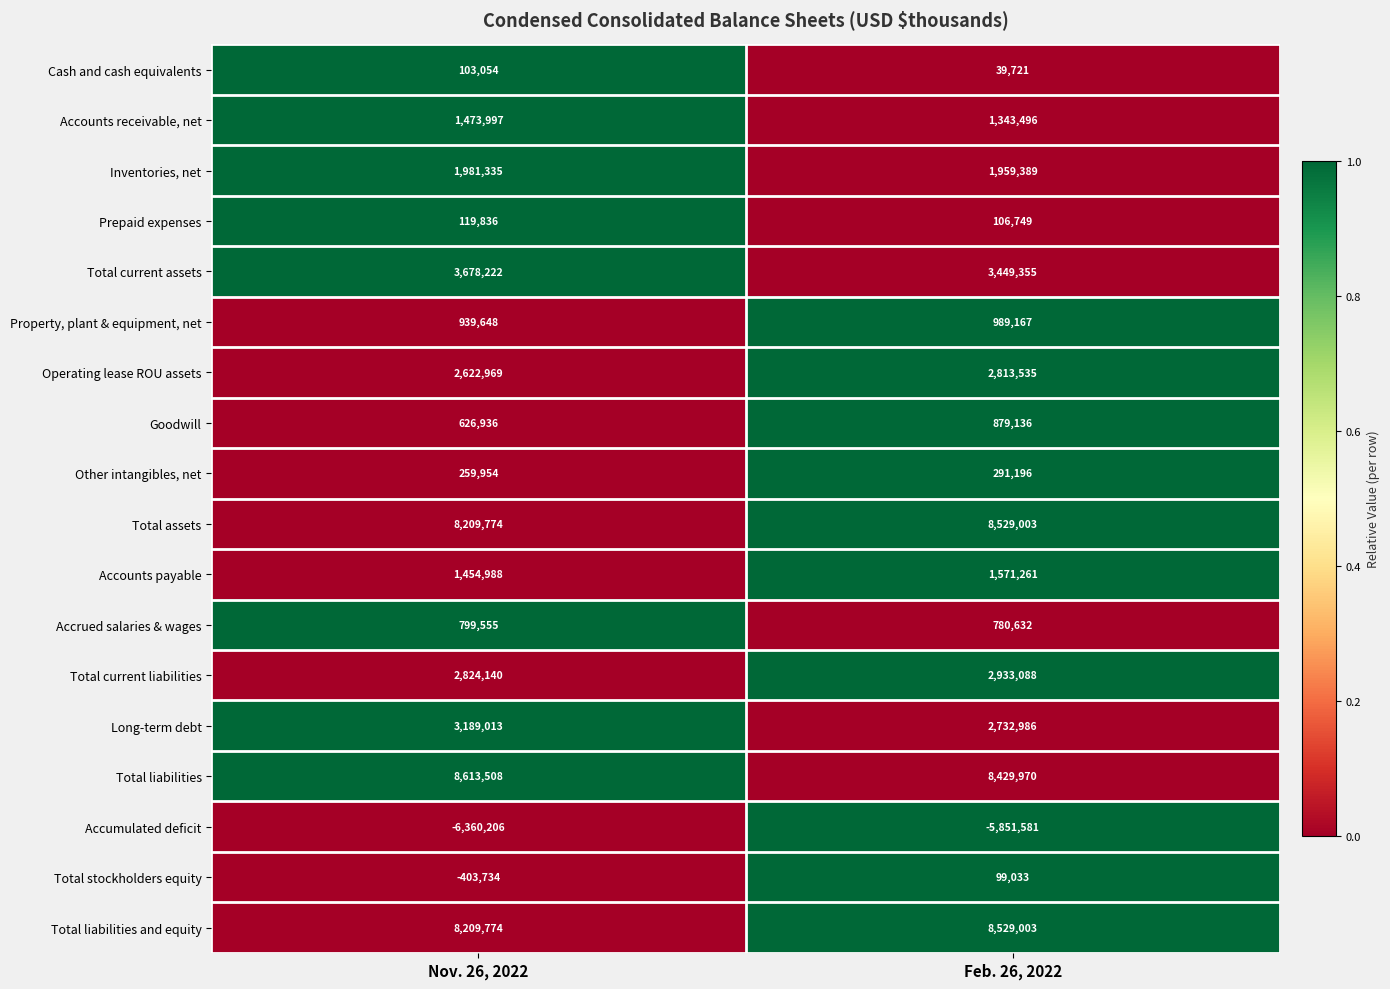

How many categories are shown in the chart?

2